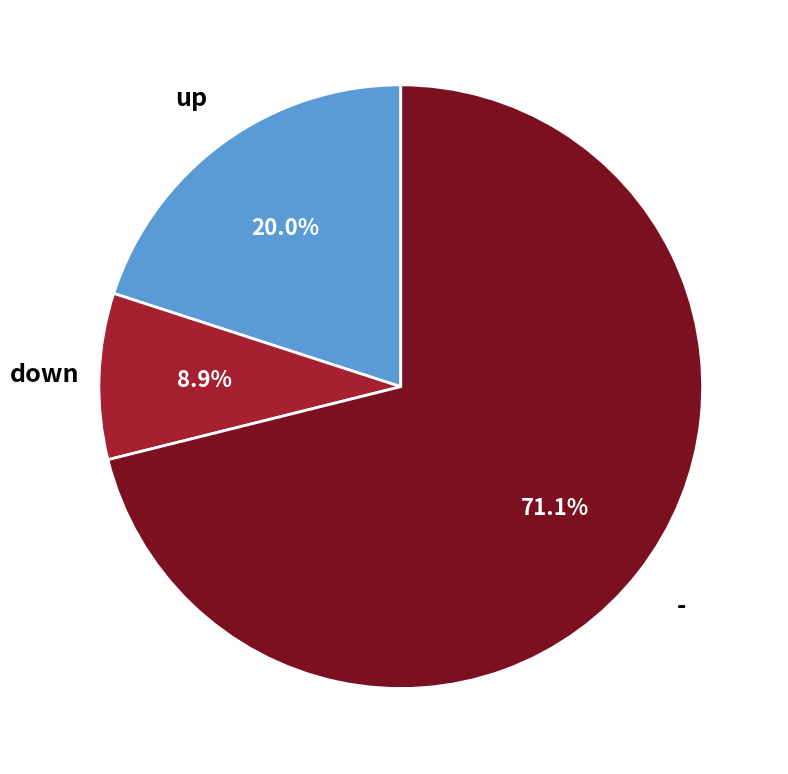

Do up and - together represent more than half of the pie?

Yes